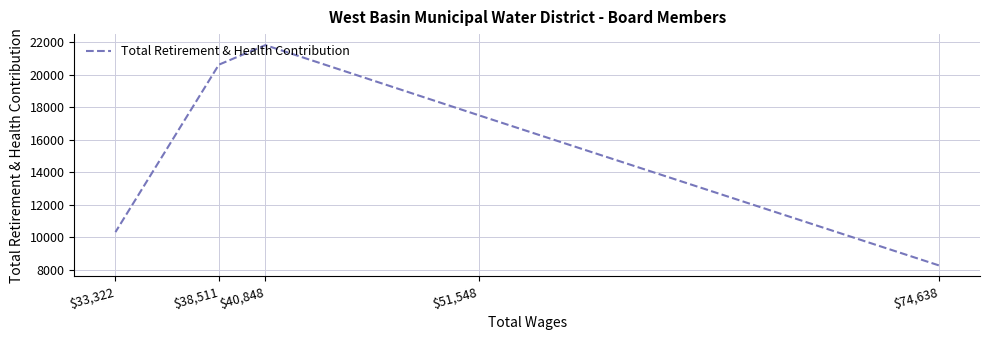

What is the minimum value shown in the chart?

8262